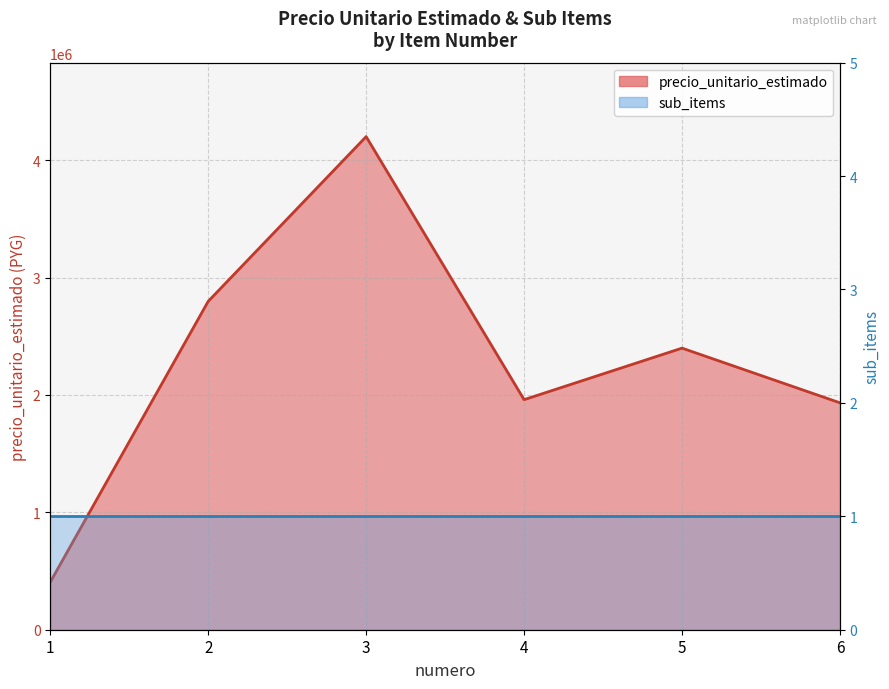

Is it true that the value at 2 is 3810736?

False